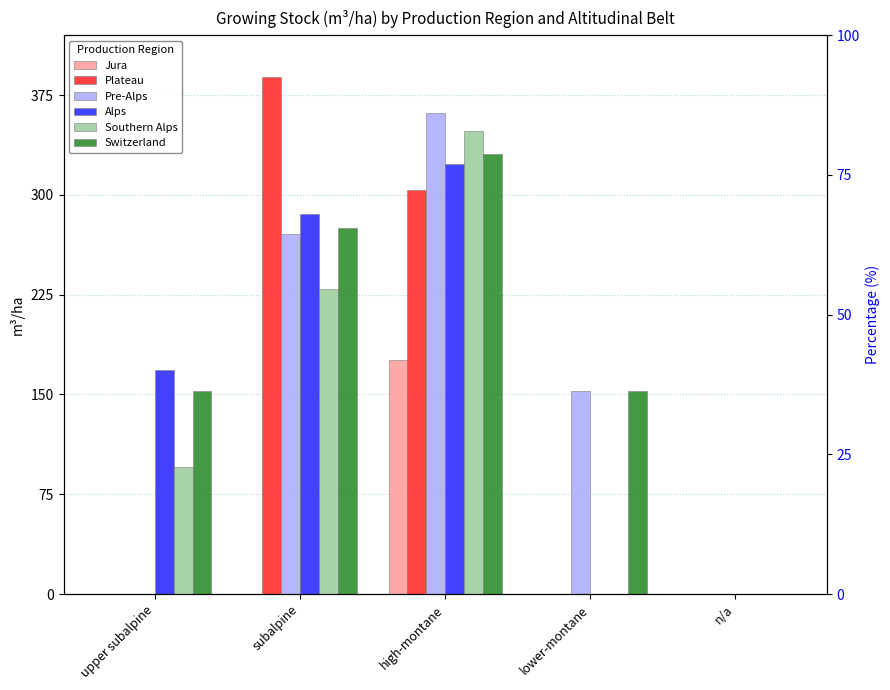

Reading left to right, what are all the values shown in this chart?

Jura: upper subalpine=0.0	subalpine=0.0	high-montane=176.1	lower-montane=0.0	n/a=0.0
Plateau: upper subalpine=0.0	subalpine=388.4	high-montane=303.4	lower-montane=0.0	n/a=0.0
Pre-Alps: upper subalpine=0.0	subalpine=270.2	high-montane=361.8	lower-montane=152.5	n/a=0.0
Alps: upper subalpine=168.6	subalpine=285.5	high-montane=323.4	lower-montane=0.0	n/a=0.0
Southern Alps: upper subalpine=95.7	subalpine=229.5	high-montane=347.7	lower-montane=0.0	n/a=0.0
Switzerland: upper subalpine=152.5	subalpine=275.4	high-montane=330.8	lower-montane=152.5	n/a=0.0